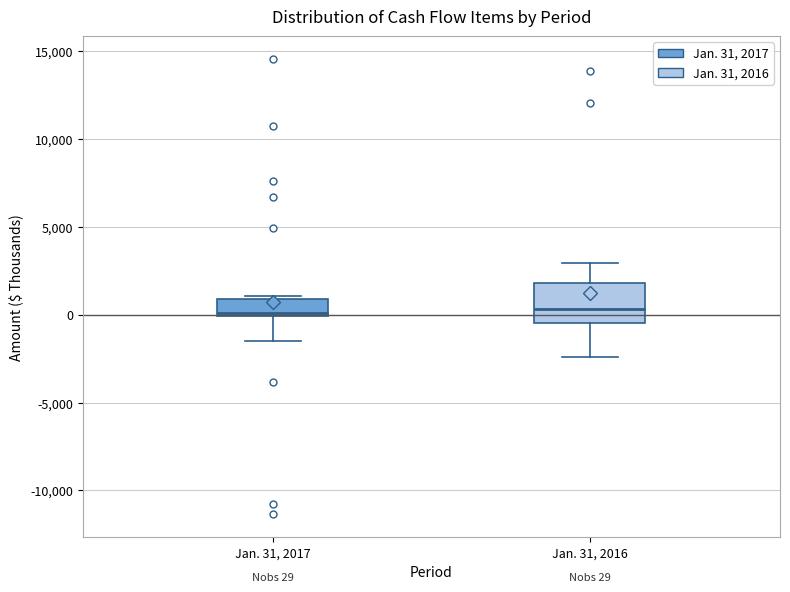

Which box is the tallest, from its lower edge to its upper edge?

Jan. 31, 2016